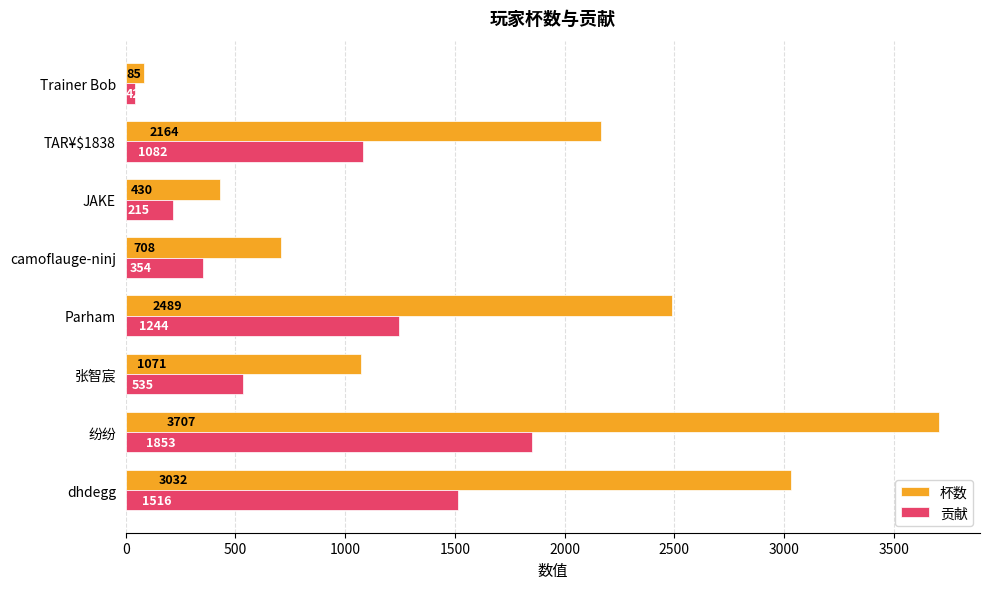

At which category is the sum across all series the highest?

纷纷